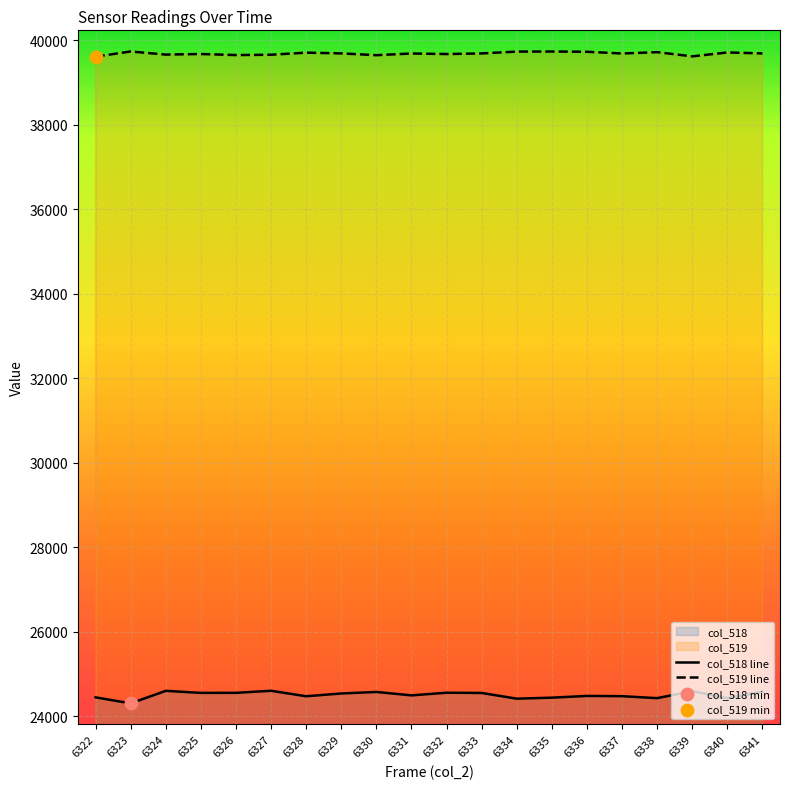

What is the total value across all series at 6339?

64211